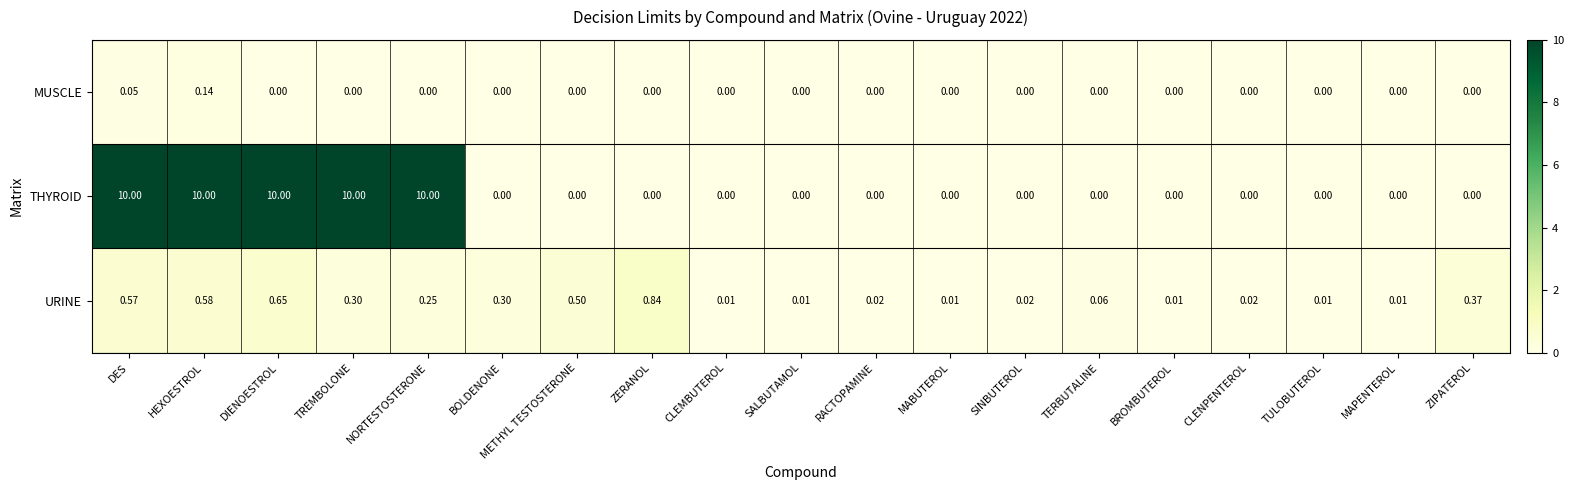

How many data points does each series have?

19